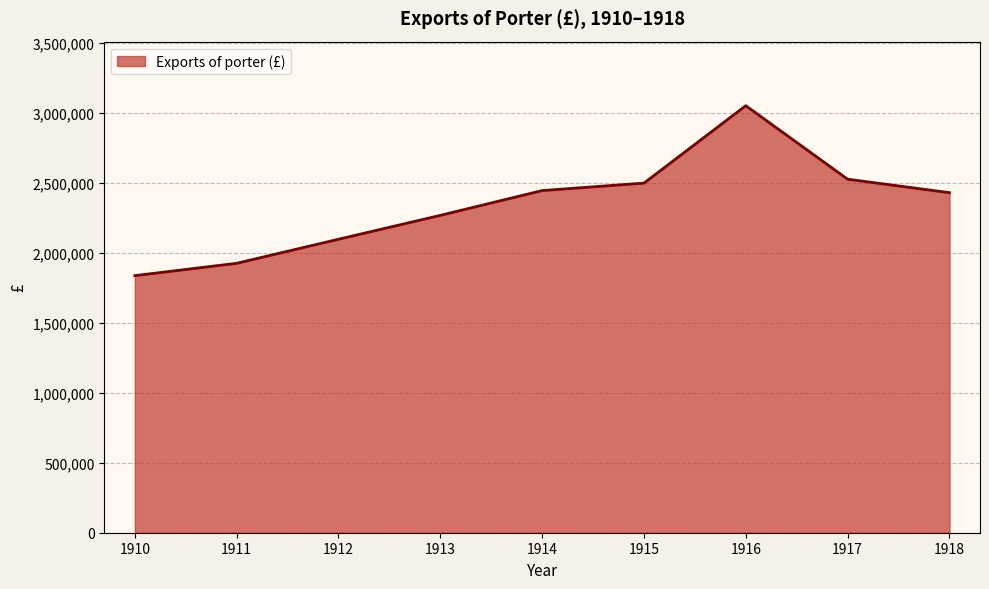

Does the chart display data point markers on the line(s)?

No